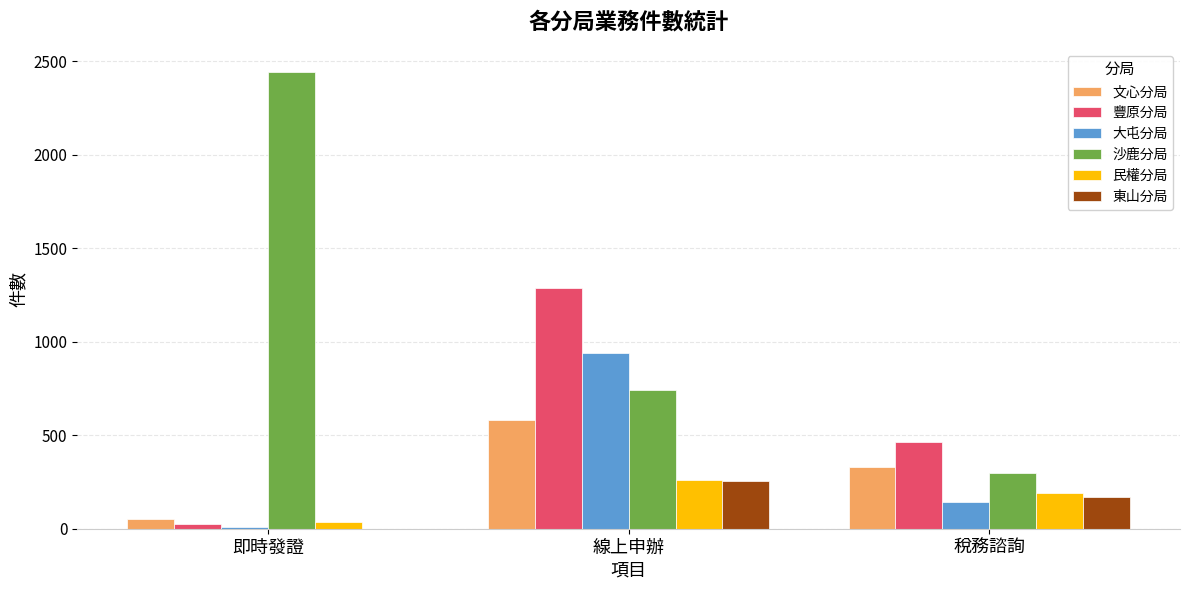

Between 即時發證 and 線上申辦, which series saw the biggest shift?

沙鹿分局